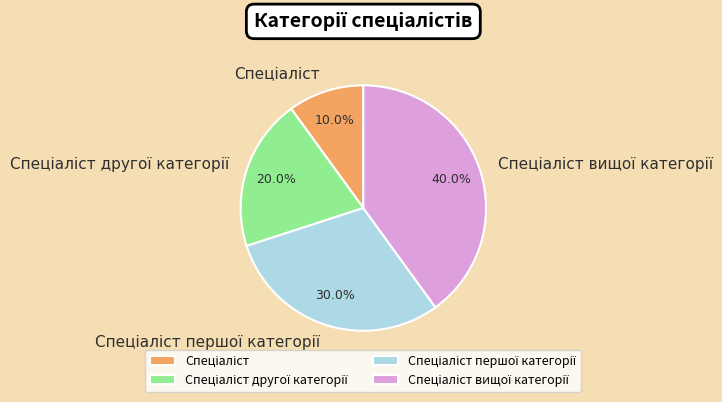

Does any single category account for the majority?

No